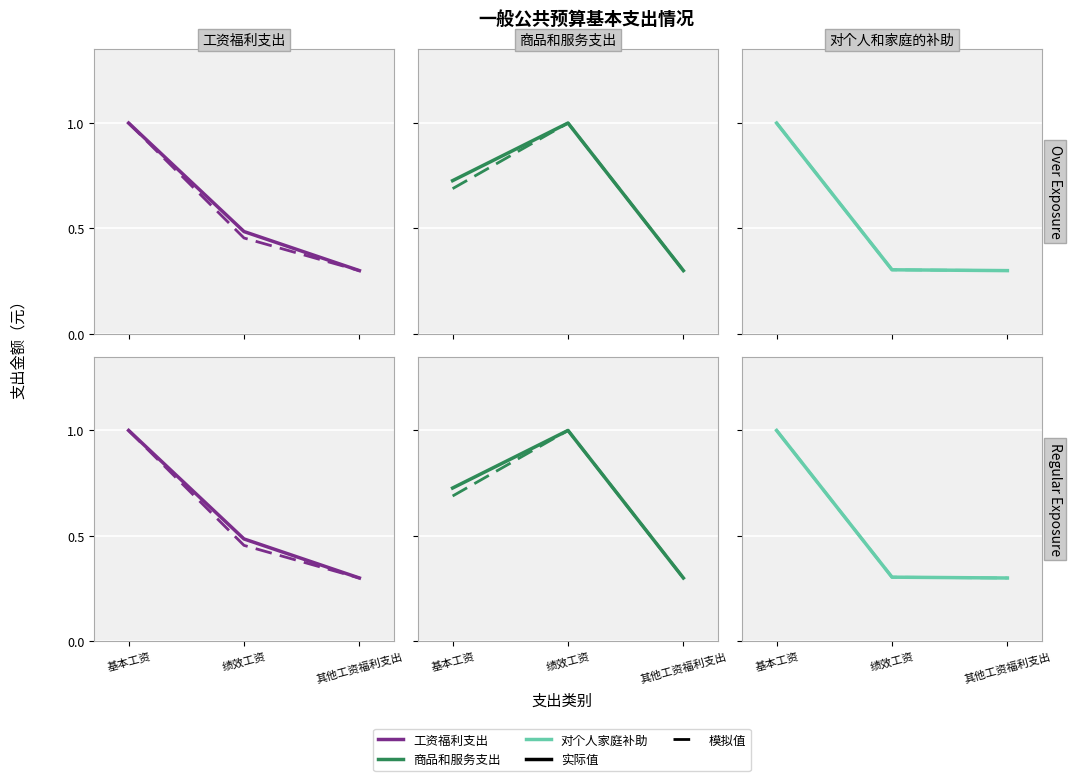

What is the value of the 商品和服务支出 sim point at the 3rd from the left?

0.3